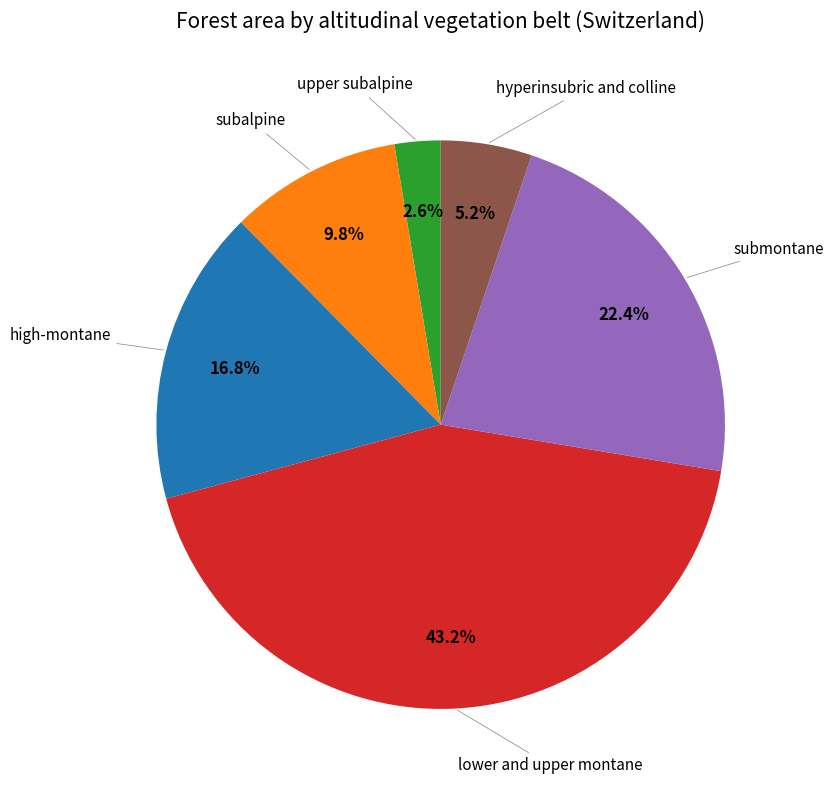

Is there a majority slice in this chart?

No